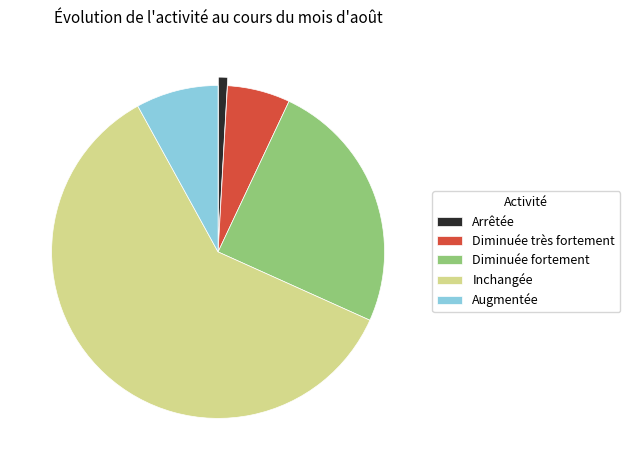

True or false: Diminuée très fortement accounts for 6% of the total.

True